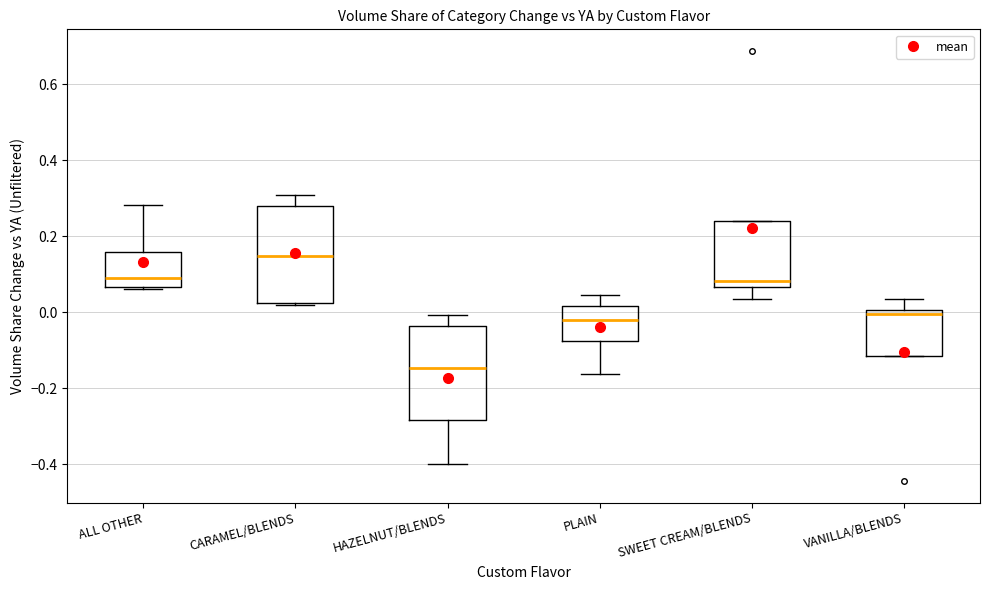

Reading left to right, transcribe this box plot: for each box, give where its median line is, the range the box spans, and where its two whiskers end, as read against the y-axis. The values are not printed on the chart, so give them approximately, as read against the axis.

ALL OTHER: median 0.10, box 0.06 to 0.16, whiskers 0.06 to 0.28
CARAMEL/BLENDS: median 0.14, box 0.02 to 0.28, whiskers 0.02 to 0.30
HAZELNUT/BLENDS: median -0.14, box -0.28 to -0.04, whiskers -0.40 to 0.00
PLAIN: median -0.02, box -0.08 to 0.02, whiskers -0.16 to 0.04
SWEET CREAM/BLENDS: median 0.08, box 0.06 to 0.24, whiskers 0.04 to 0.24
VANILLA/BLENDS: median 0.00 (just below the box's upper edge), box -0.12 to 0.00, whiskers -0.12 to 0.04